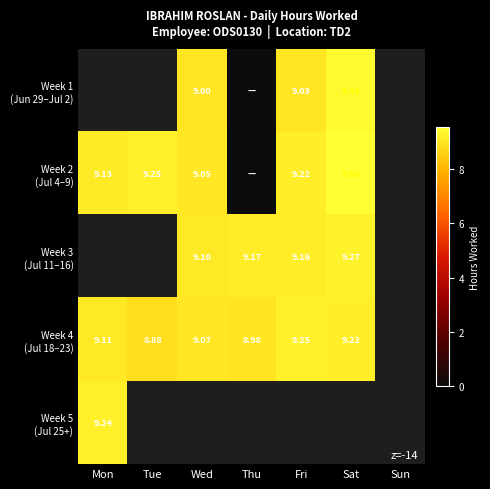

Which category has the highest value across all series?

Sat